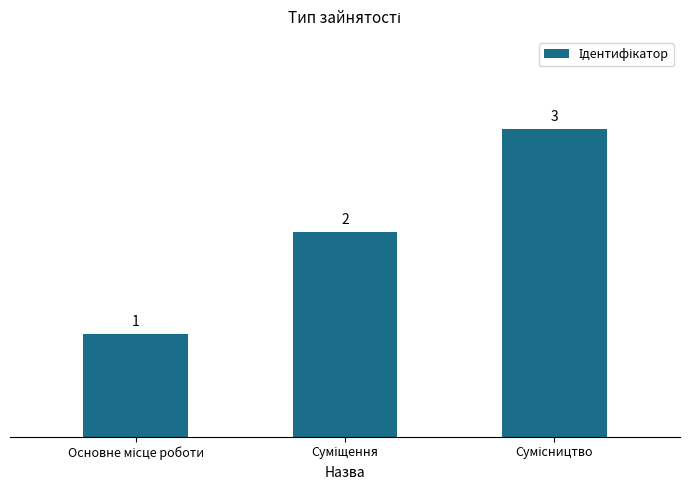

What is the maximum value shown in the chart?

3